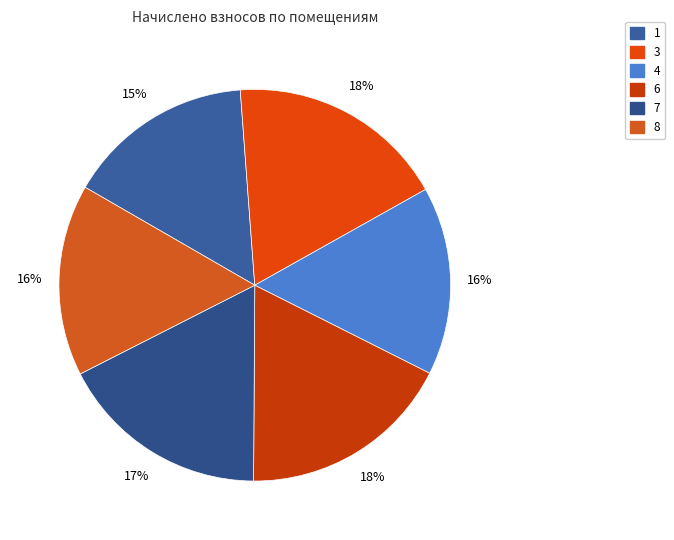

What percentage is the 7 slice, to the nearest percent?

17%